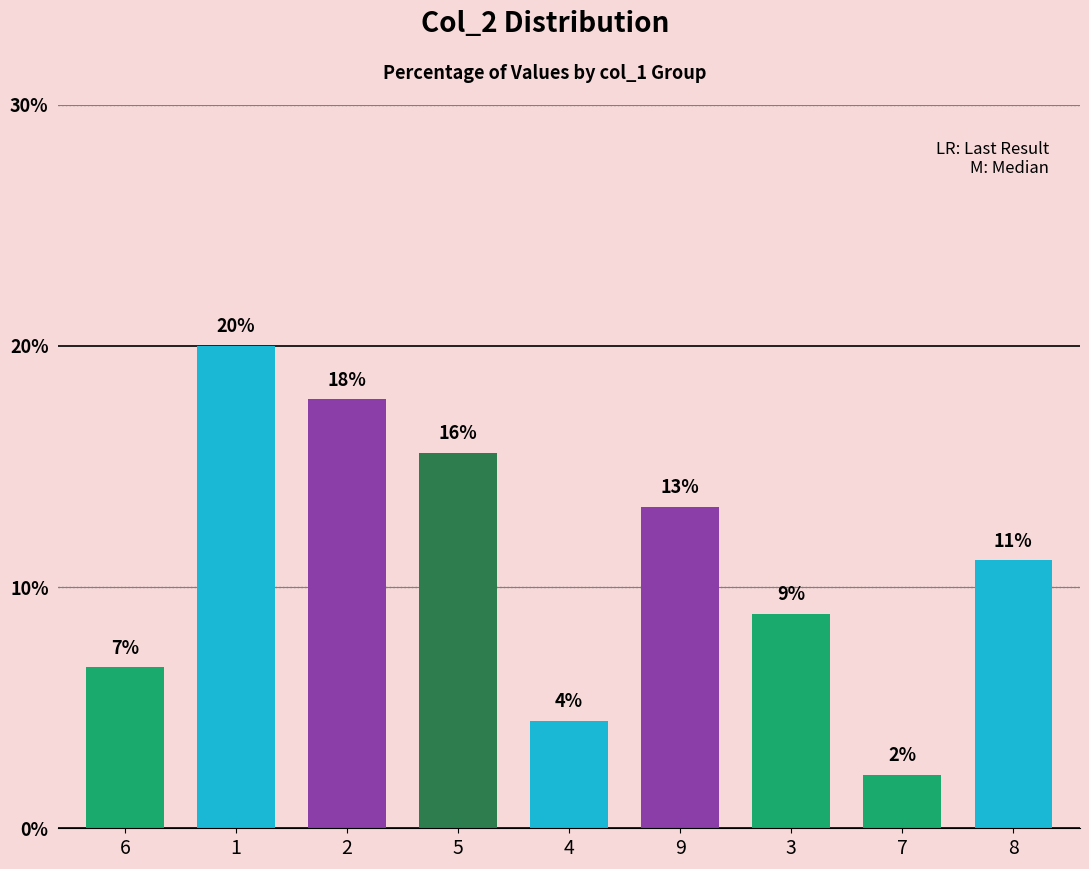

How many bars are there in total?

9